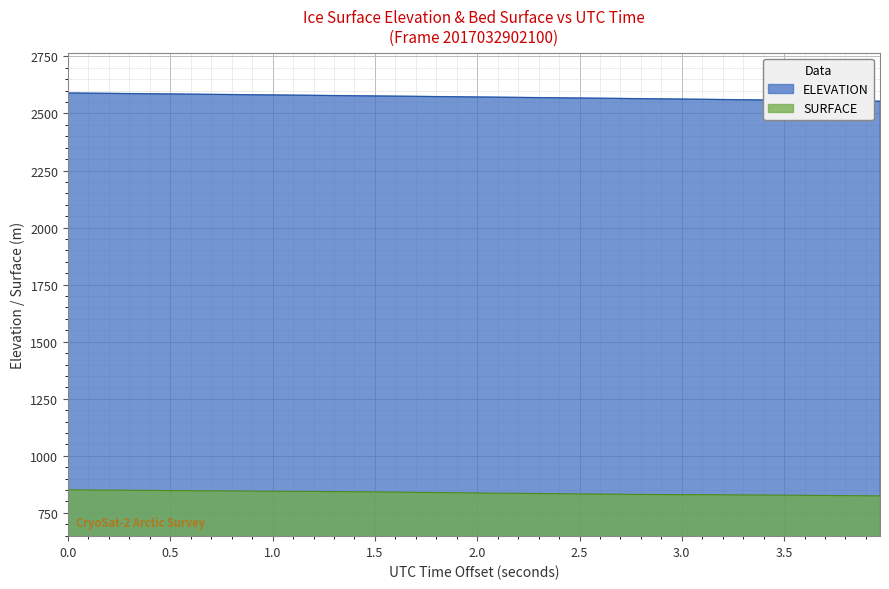

List the series in order of their overall mean, highest first.

ELEVATION, SURFACE